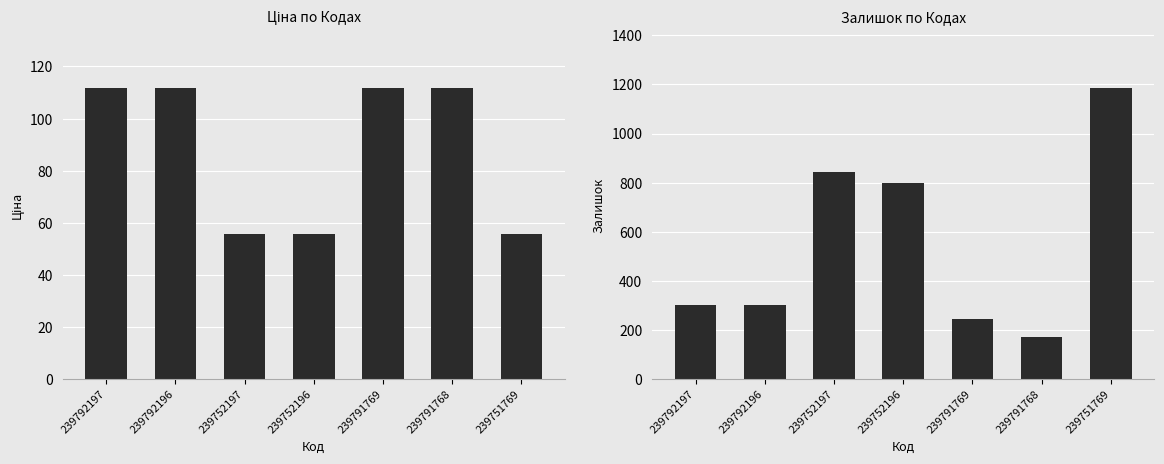

List the labels in order of Залишок value, smallest first.

239791768, 239791769, 239792197, 239792196, 239752196, 239752197, 239751769